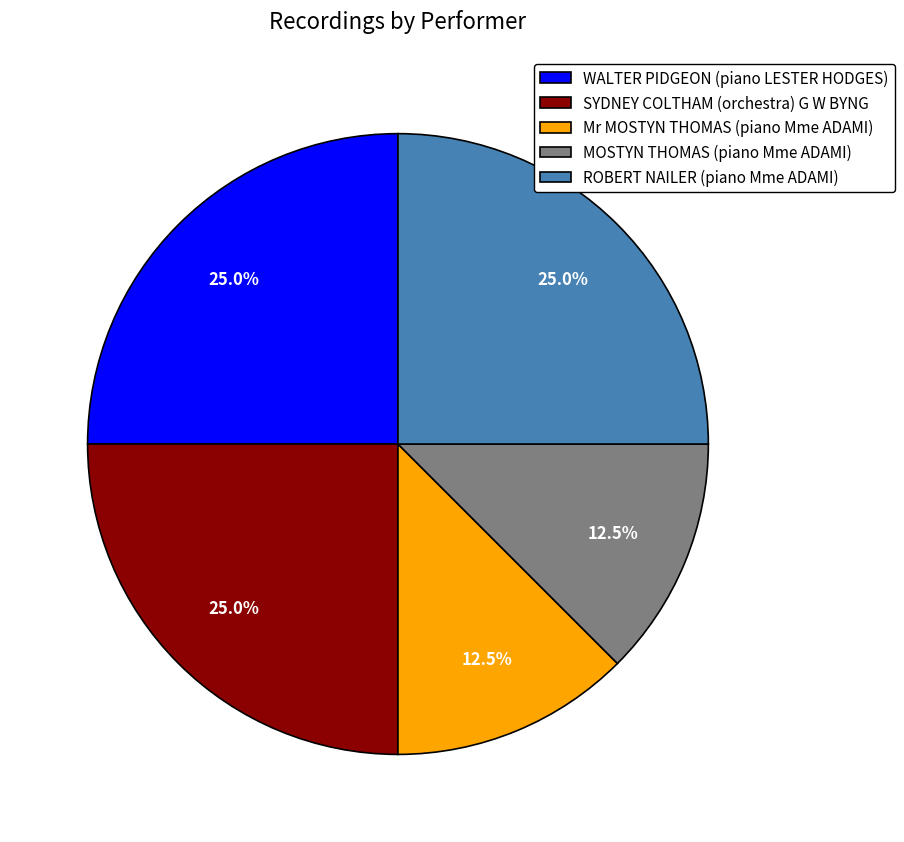

How many segments does this pie chart have?

5